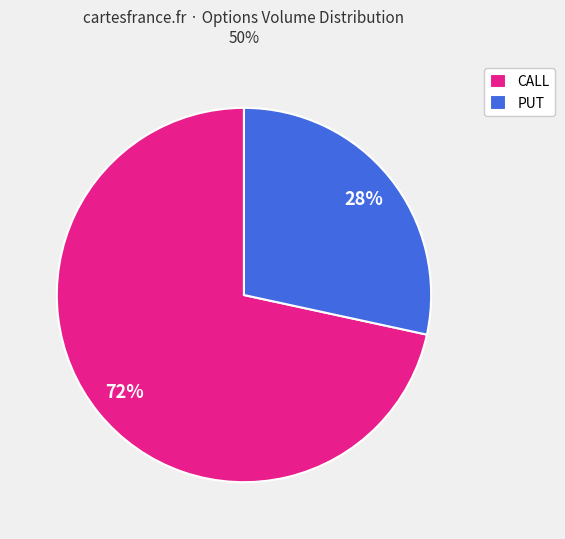

Rank the categories by value from lowest to highest.

PUT, CALL